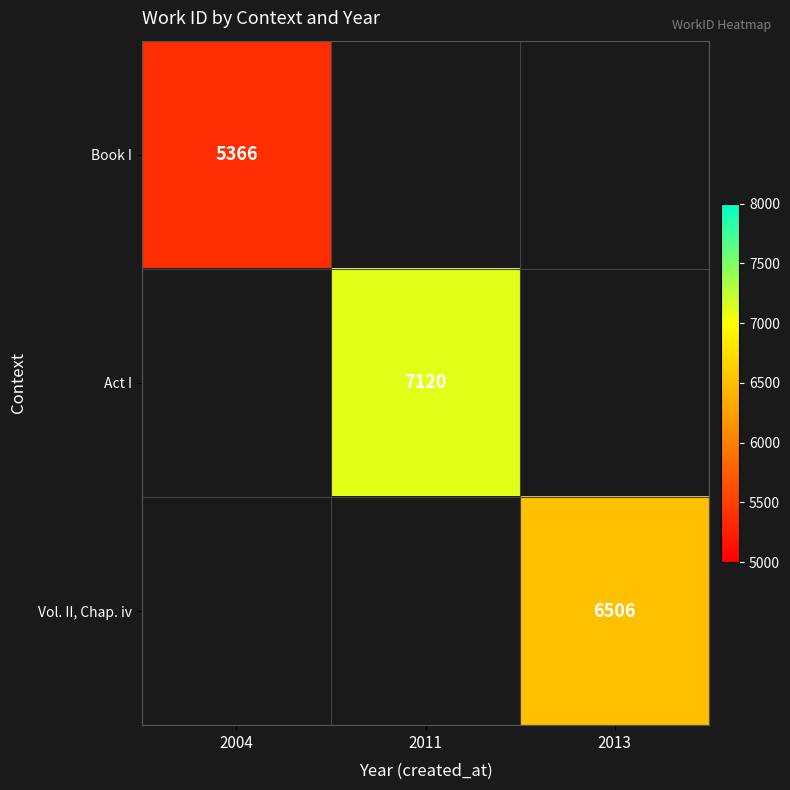

Is the value of Book I at 2004 greater than the value of Vol. II, Chap. iv at 2013?

No